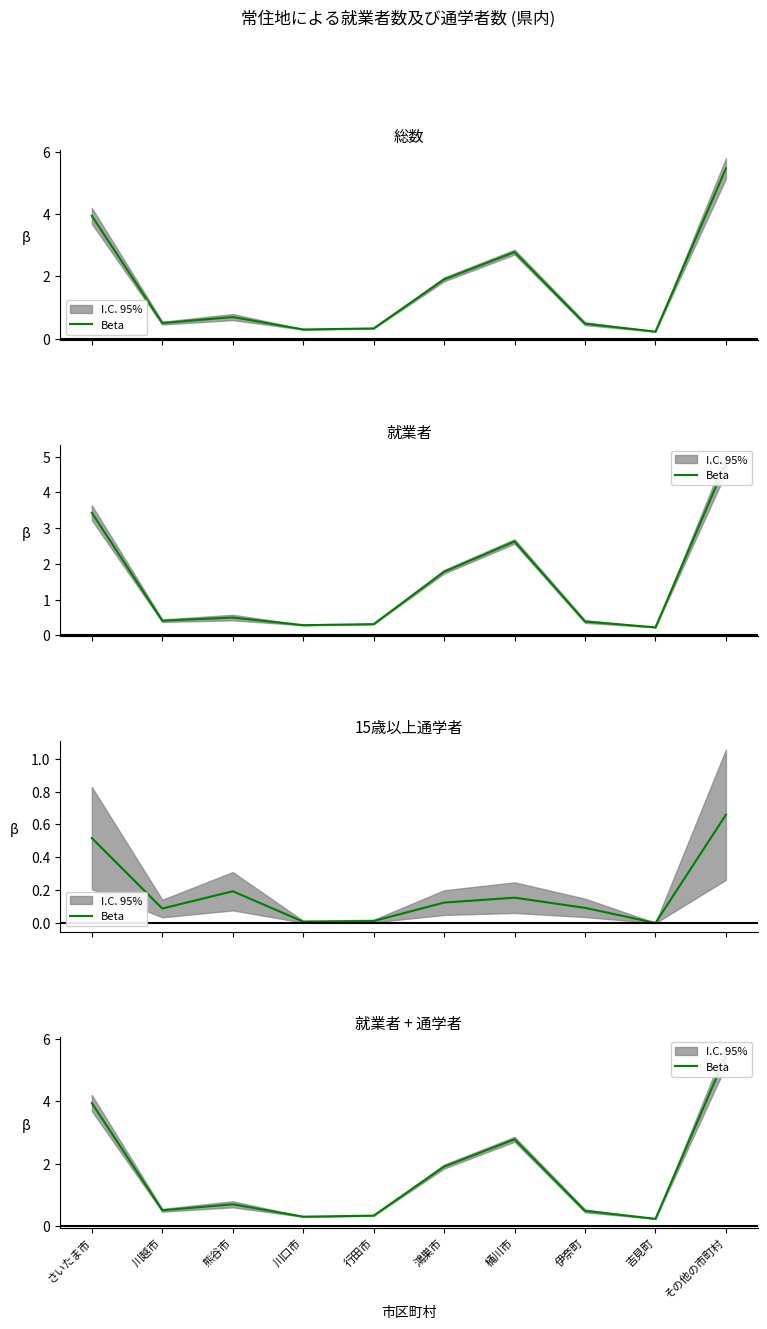

What is the label of the 8th point from the left?

伊奈町